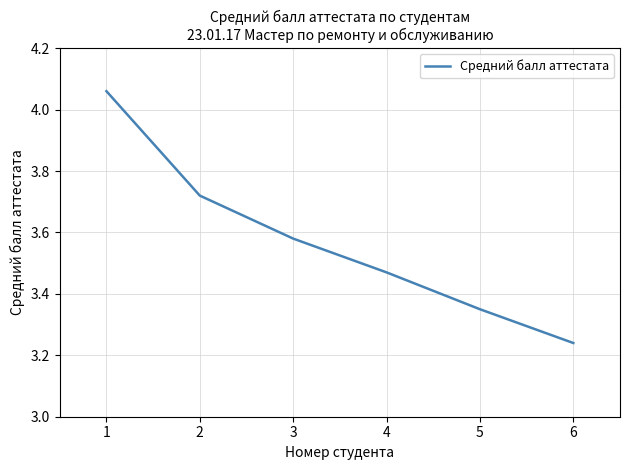

Approximately how many times larger is the value at 5 compared to 4?

1.0